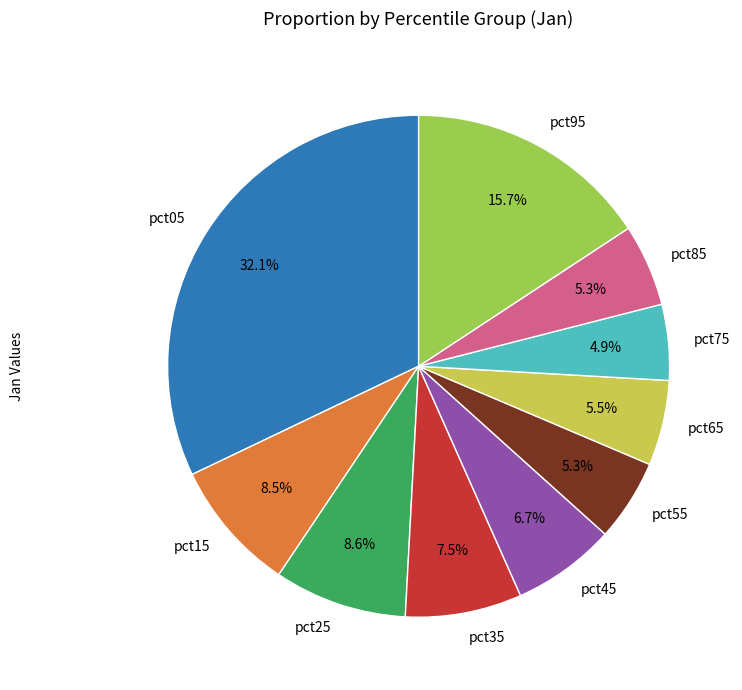

Is pct45 the majority of the pie?

No